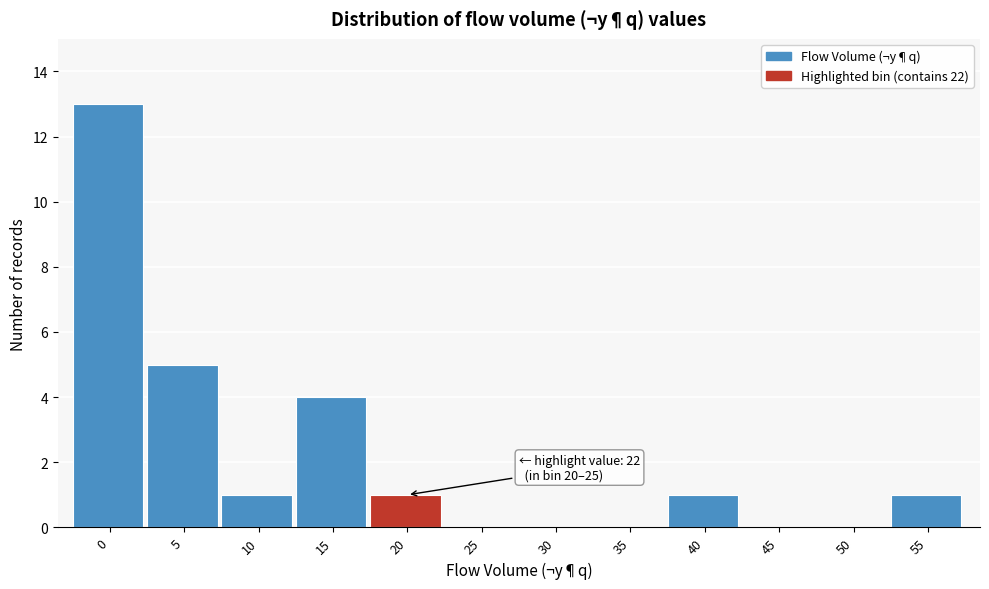

Reading left to right, transcribe all the data shown in this chart.

0=13	5=5	10=1	15=4	20=1	25=0	30=0	35=0	40=1	45=0	50=0	55=1